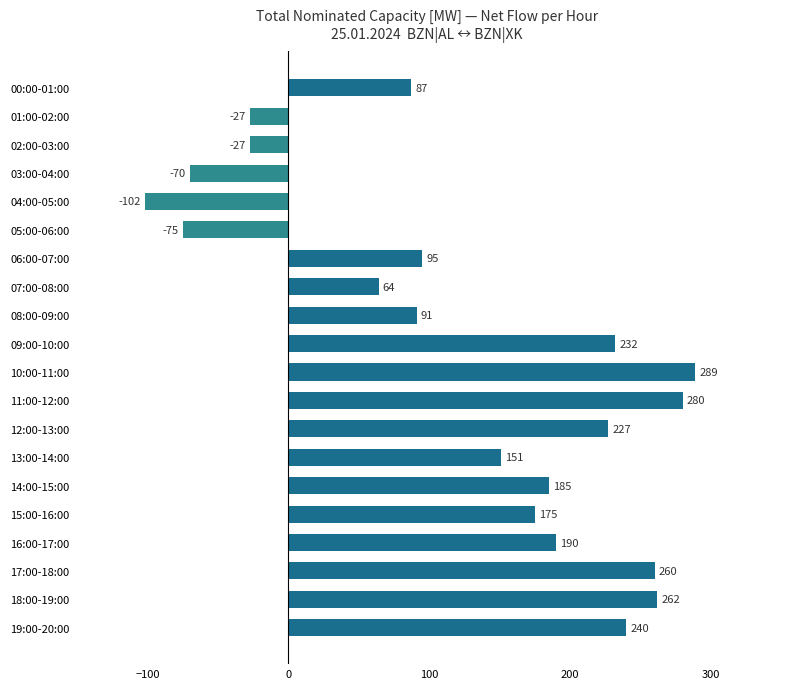

What is the ratio of the value at 06:00-07:00 to the value at 17:00-18:00?

0.4